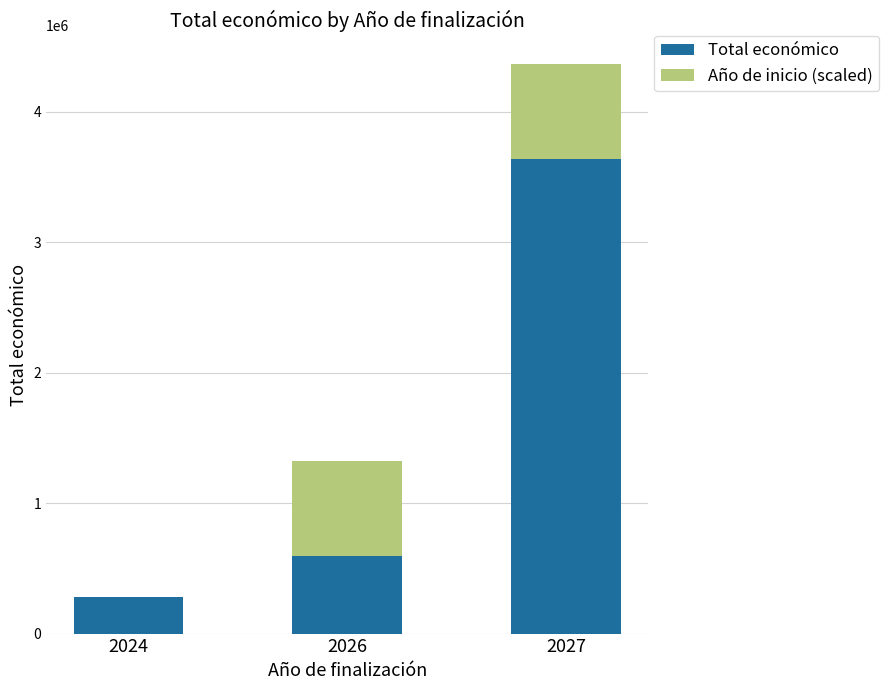

At which category is the sum across all series the highest?

2027